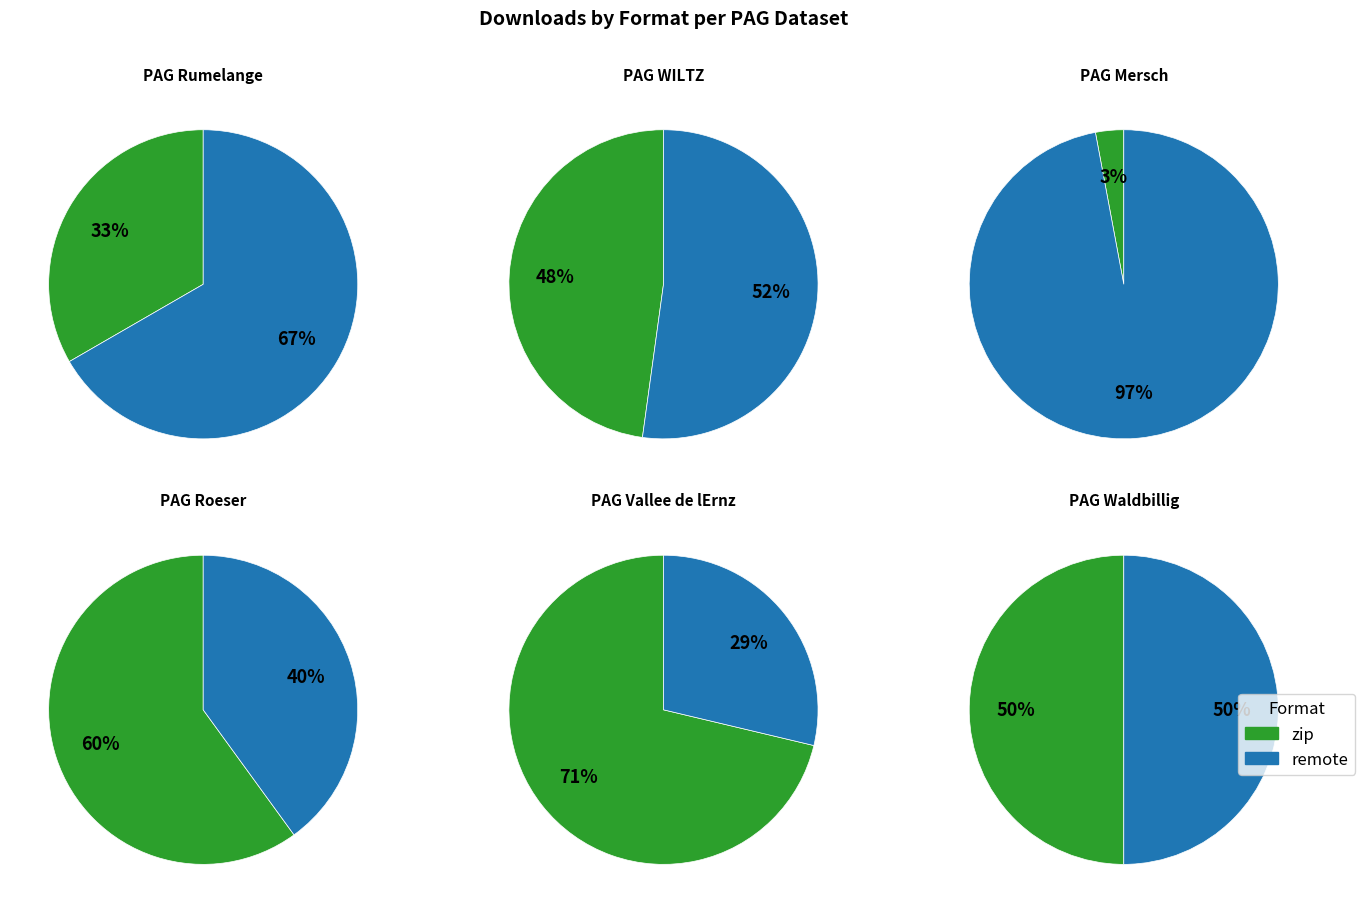

At remote, list the series in order from smallest to largest.

PAG Rumelange, PAG Waldbillig, PAG Roeser, PAG WILTZ, PAG Vallee de lErnz, PAG Mersch